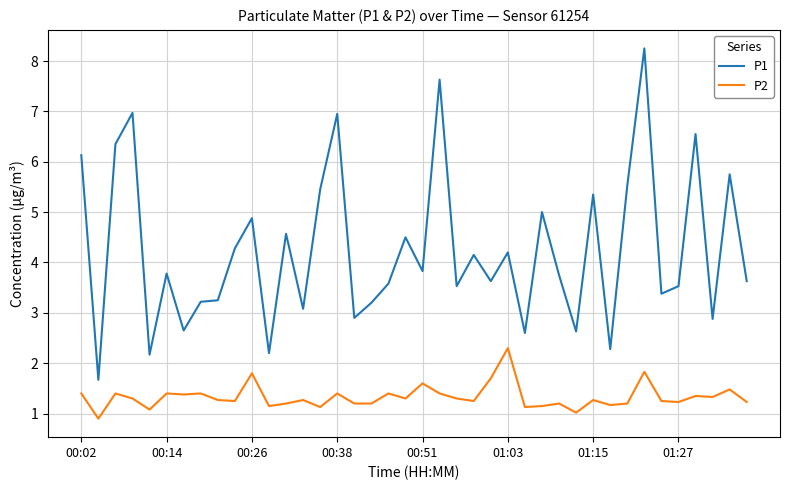

What is the minimum value for P2?

0.9